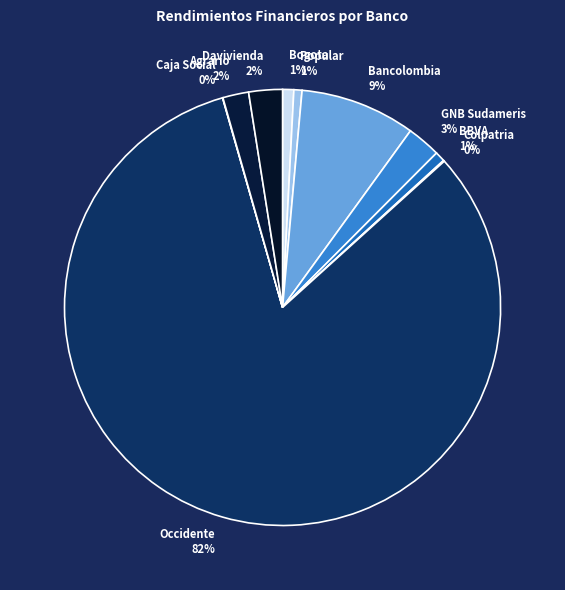

Which has a higher value, Bancolombia or Bogota?

Bancolombia